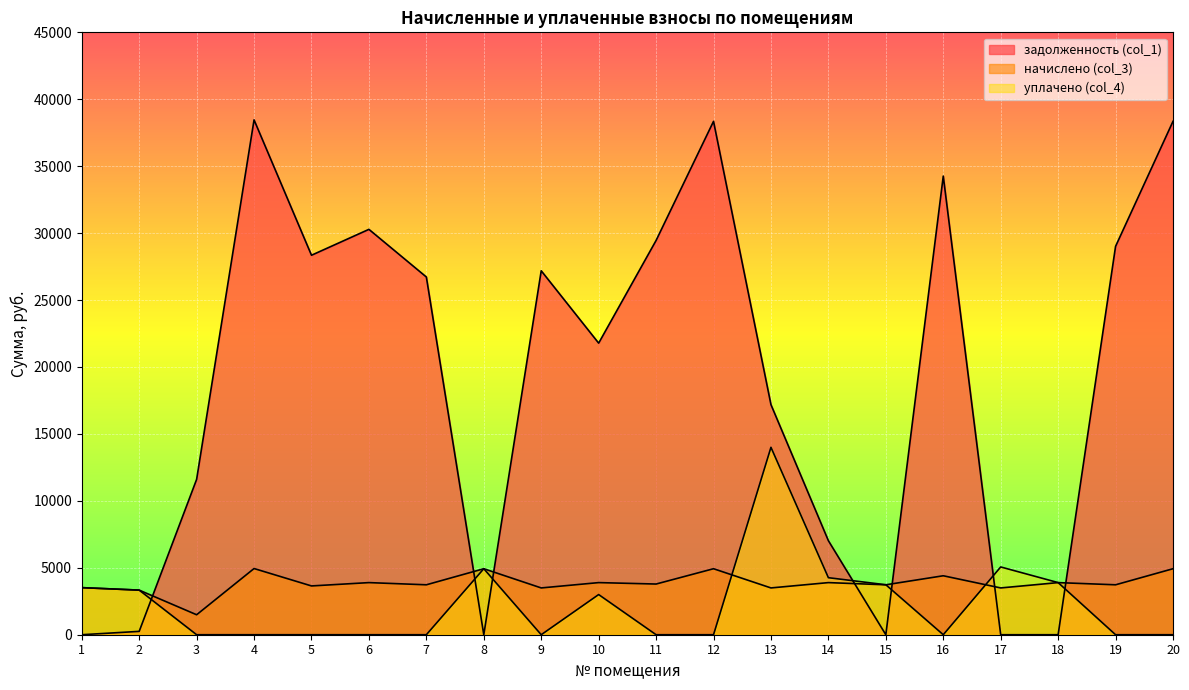

Which series changed the most between 4 and 17?

задолженность (col_1)